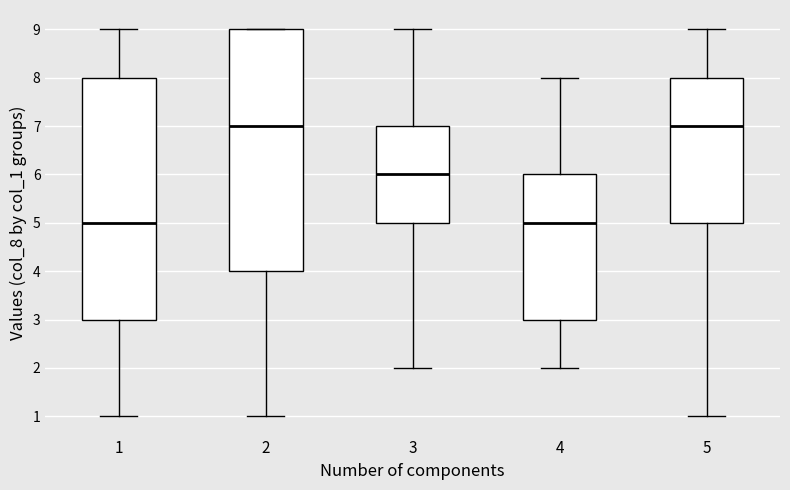

Reading left to right, transcribe this box plot: for each box, give where its median line is, the range the box spans, and where its two whiskers end, as read against the y-axis. The values are not printed on the chart, so give them approximately, as read against the axis.

1: median 5, box 3 to 8, whiskers 1 to 9
2: median 7, box 4 to 9, whiskers 1 to 9
3: median 6, box 5 to 7, whiskers 2 to 9
4: median 5, box 3 to 6, whiskers 2 to 8
5: median 7, box 5 to 8, whiskers 1 to 9